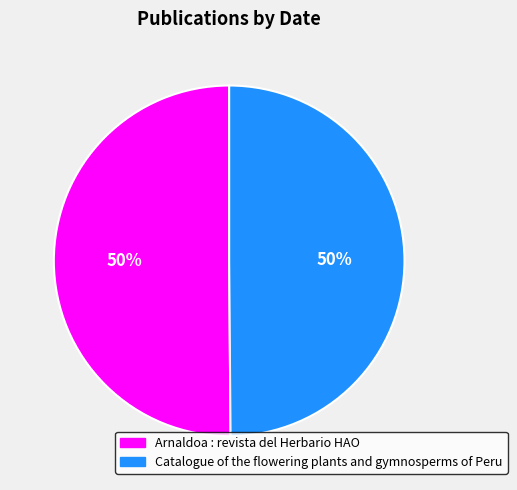

To the nearest percent, what is the average slice percentage?

50%